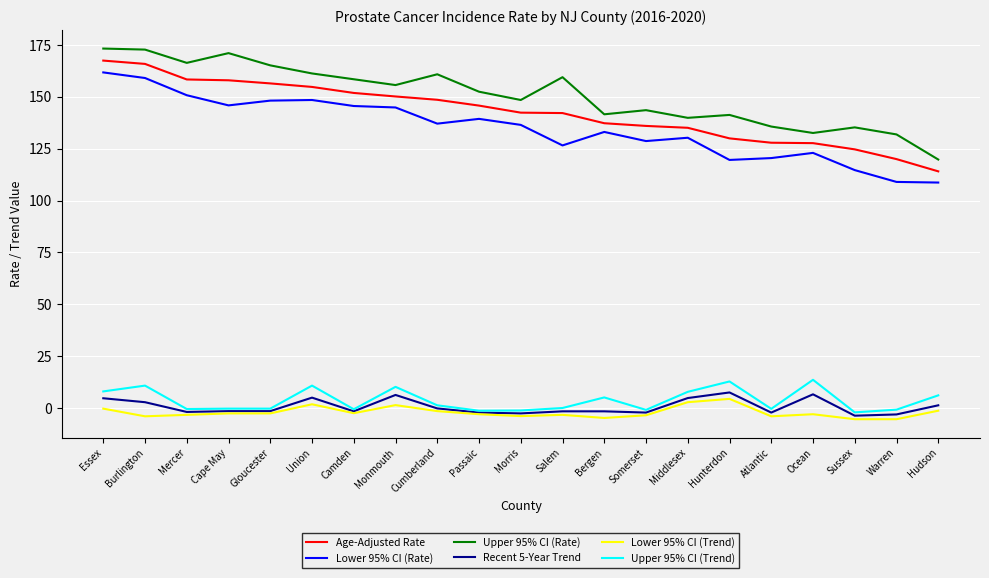

Is it true that Age-Adjusted Rate equals 221.3 at Sussex?

False